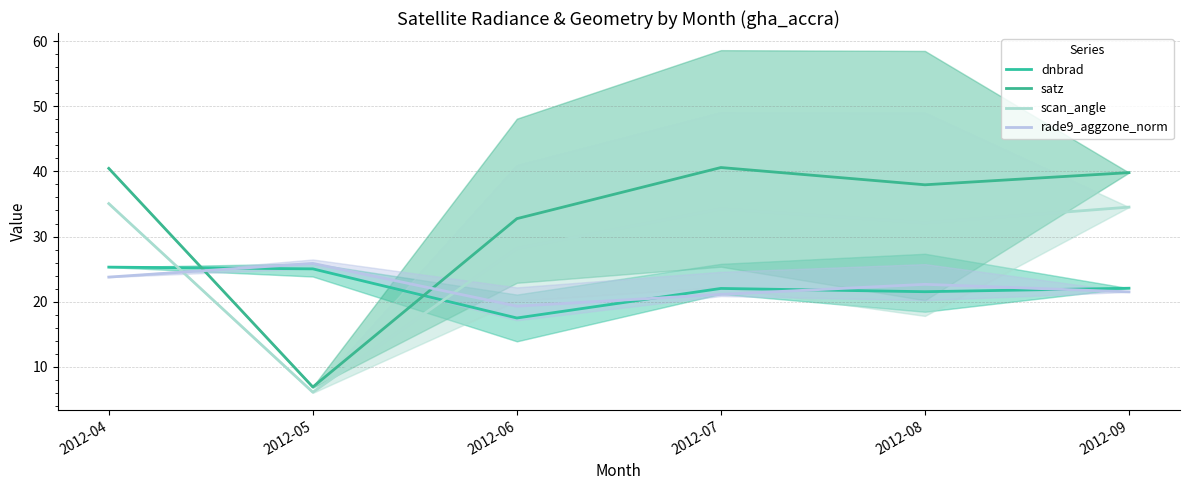

Between 2012-07 and 2012-09, which series saw the biggest shift?

satz